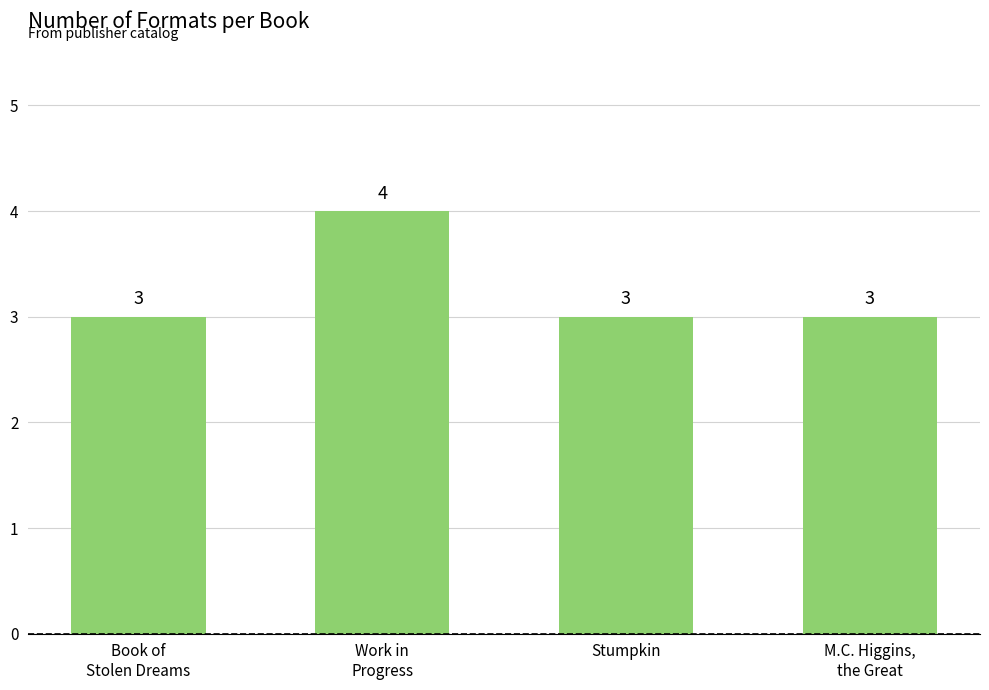

How many values are between 3 and 4?

4